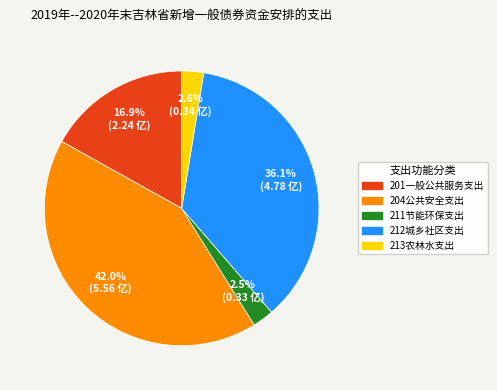

Is it true that 204公共安全支出 is 53% of the pie?

False